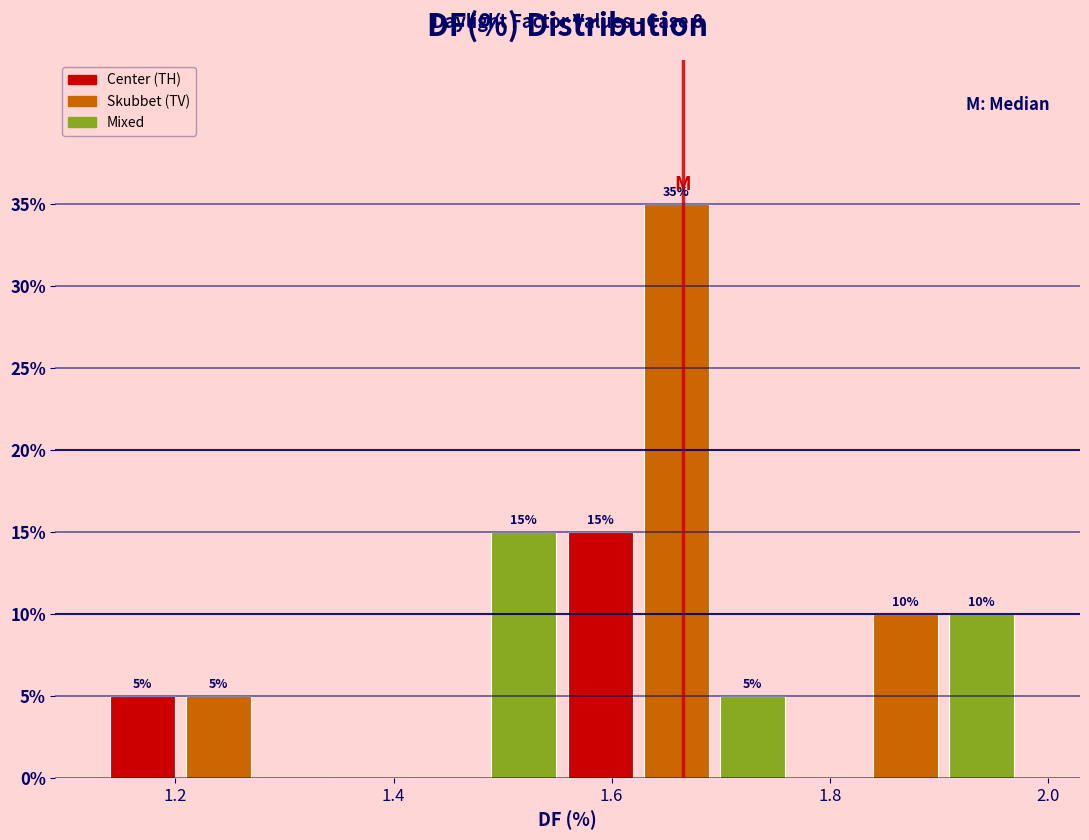

Around what value on the x-axis is the tallest bar? Give the approximate position of its centre, as read against the axis.

1.66